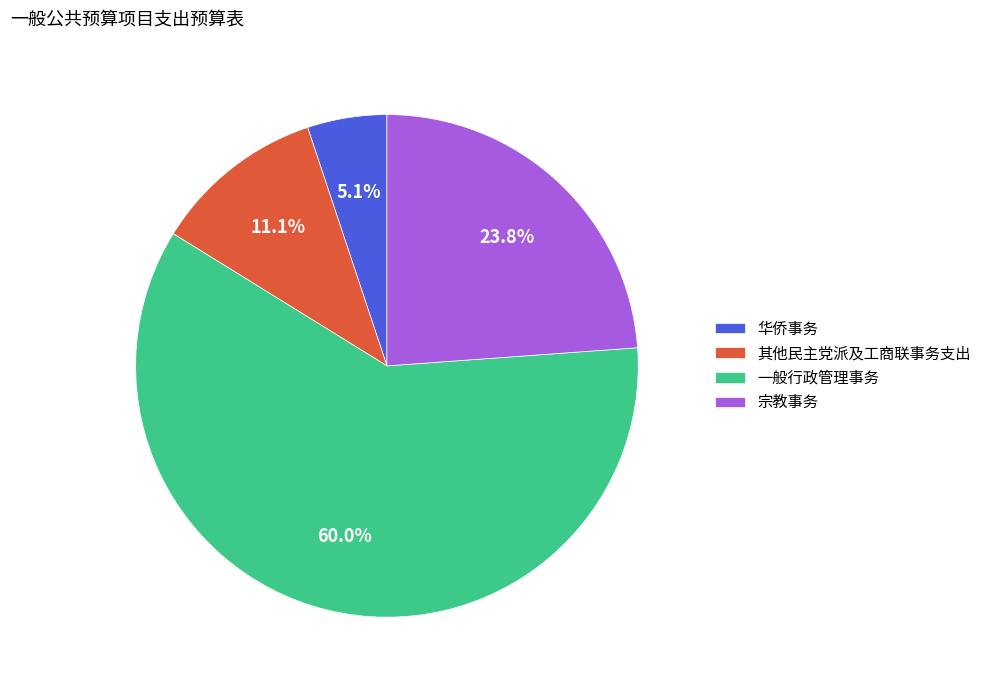

To the nearest percent, what is the difference between the 一般行政管理事务 and 其他民主党派及工商联事务支出 slice percentages?

49%